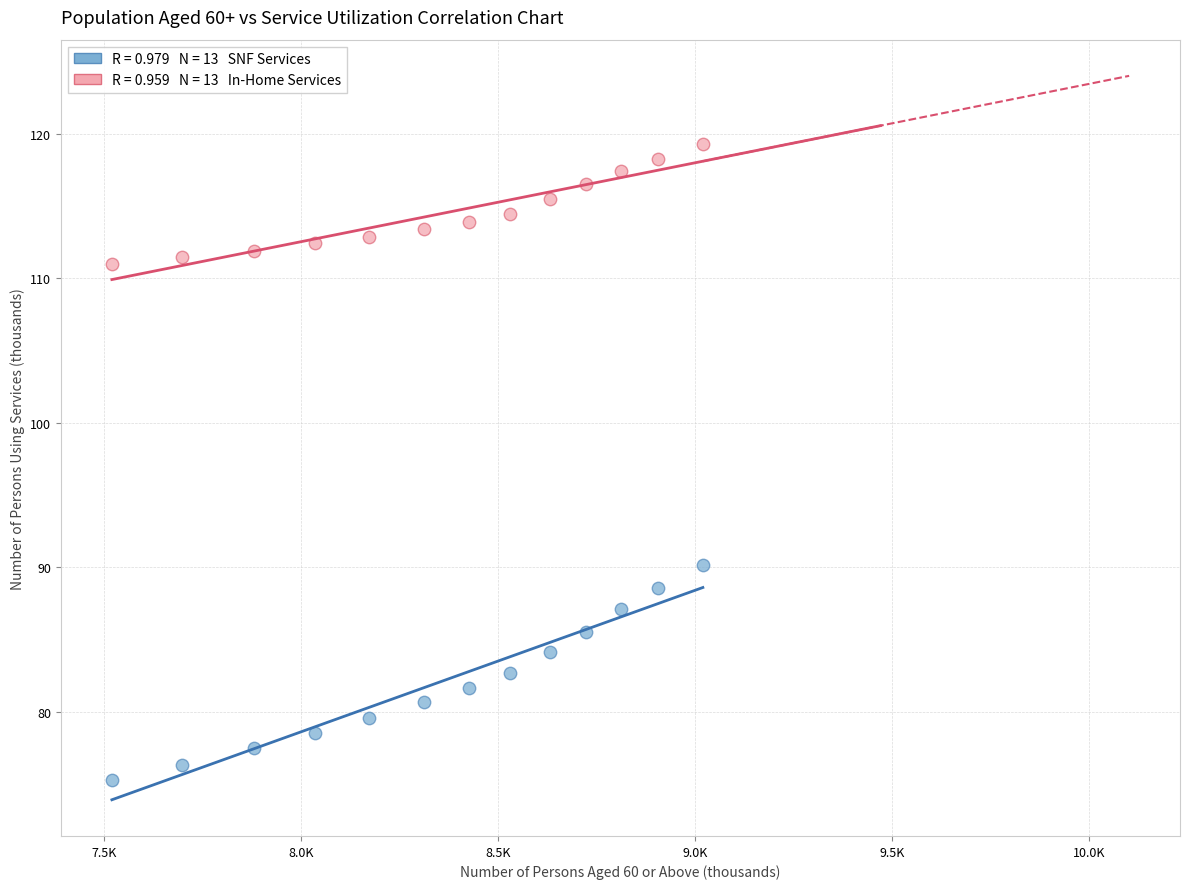

Across all data points, what is the range of Y values (max minus min)?

44.0